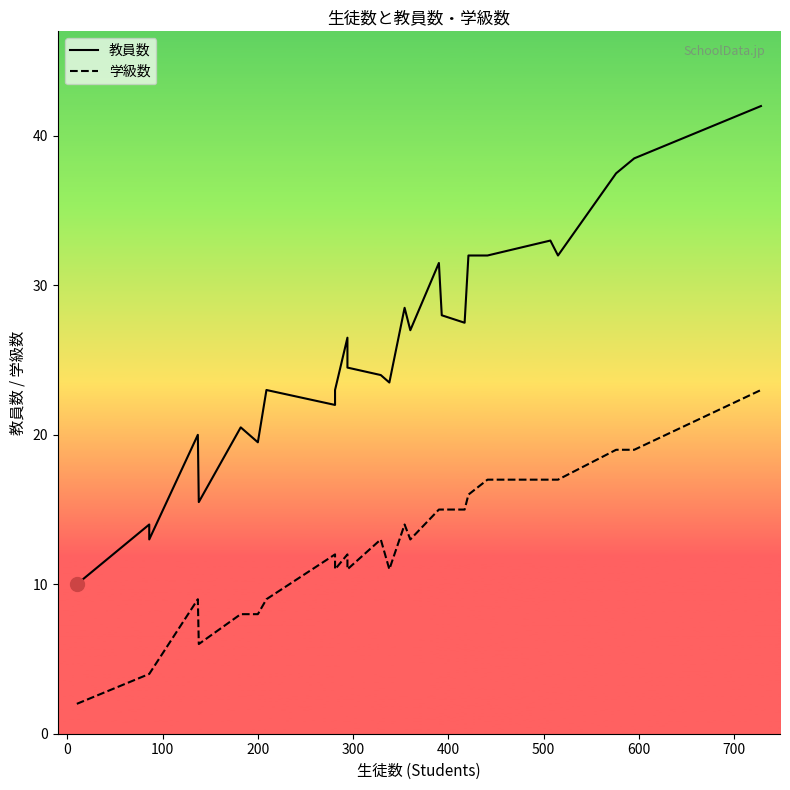

What is the greatest value displayed?

42.0